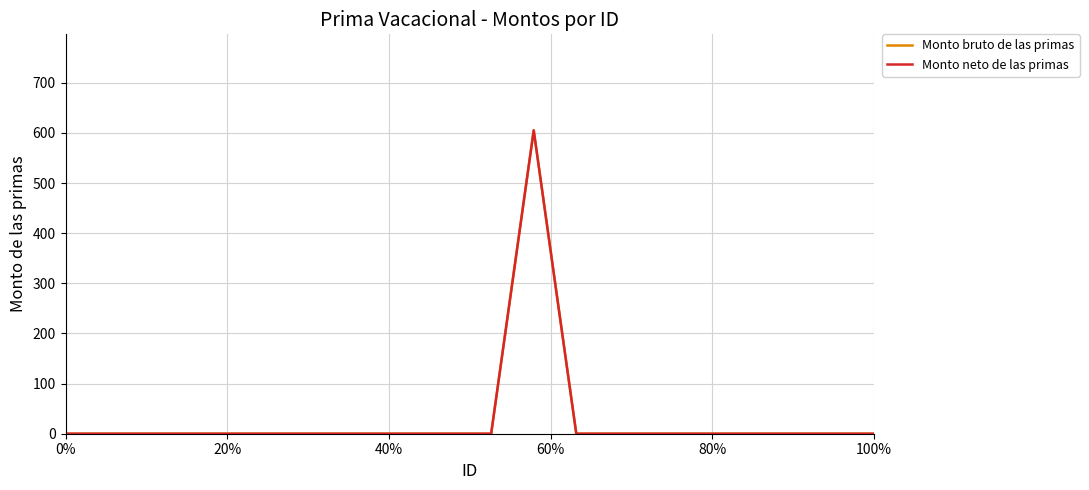

Does the chart display data point markers on the line(s)?

No